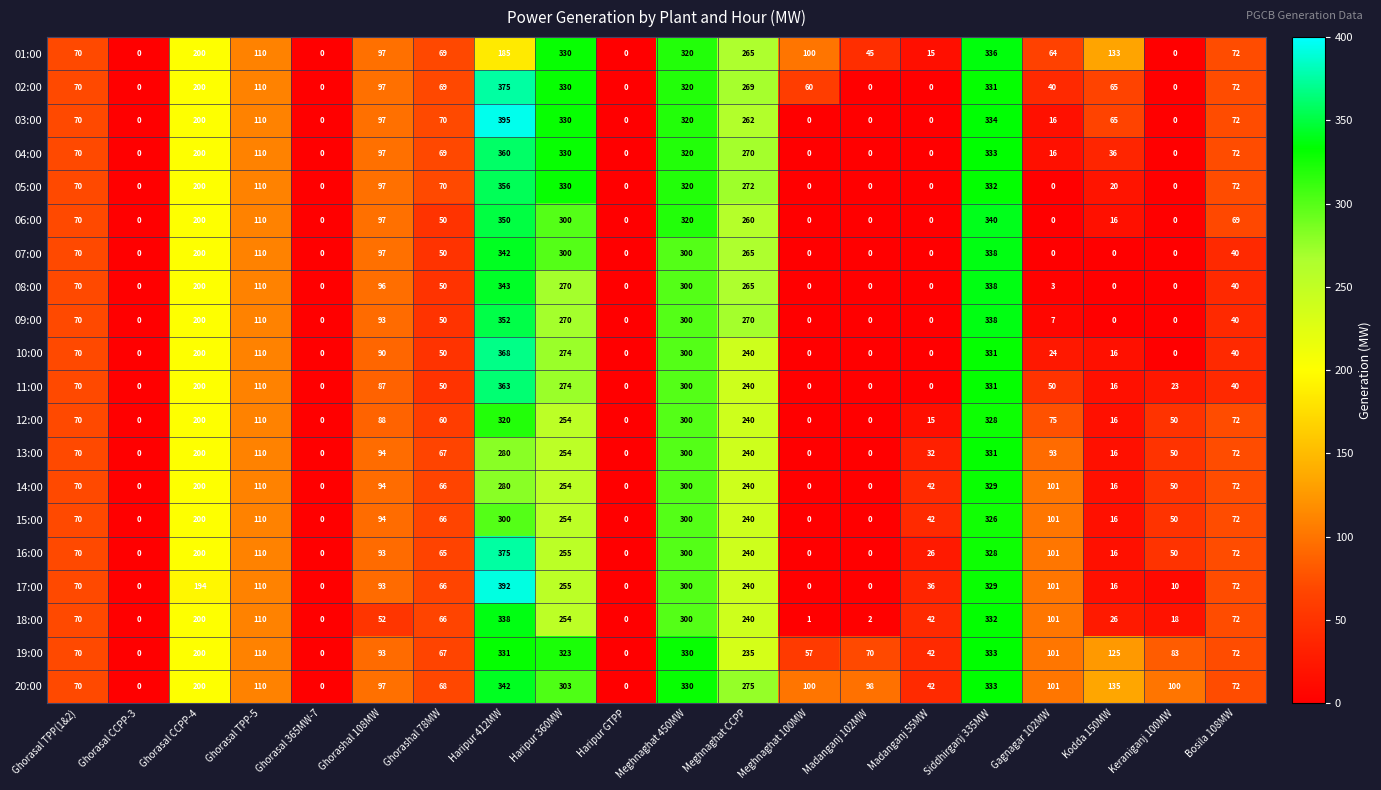

The value of 05:00 at Meghnaghat 450MW is 149. True or false?

False